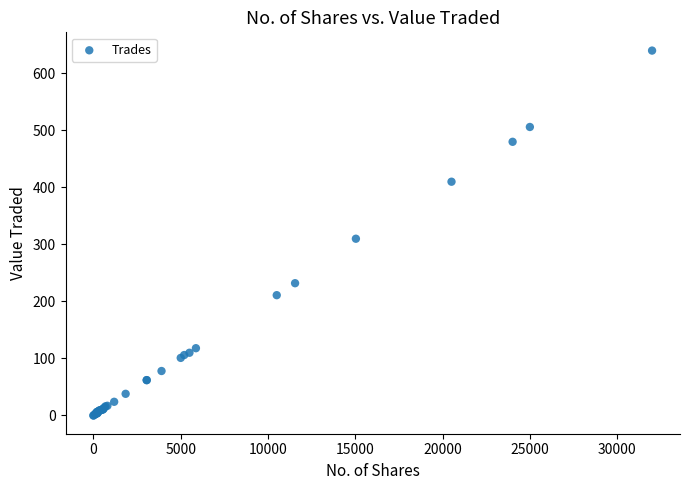

What Y value in the scatter plot is closest to 320?

310